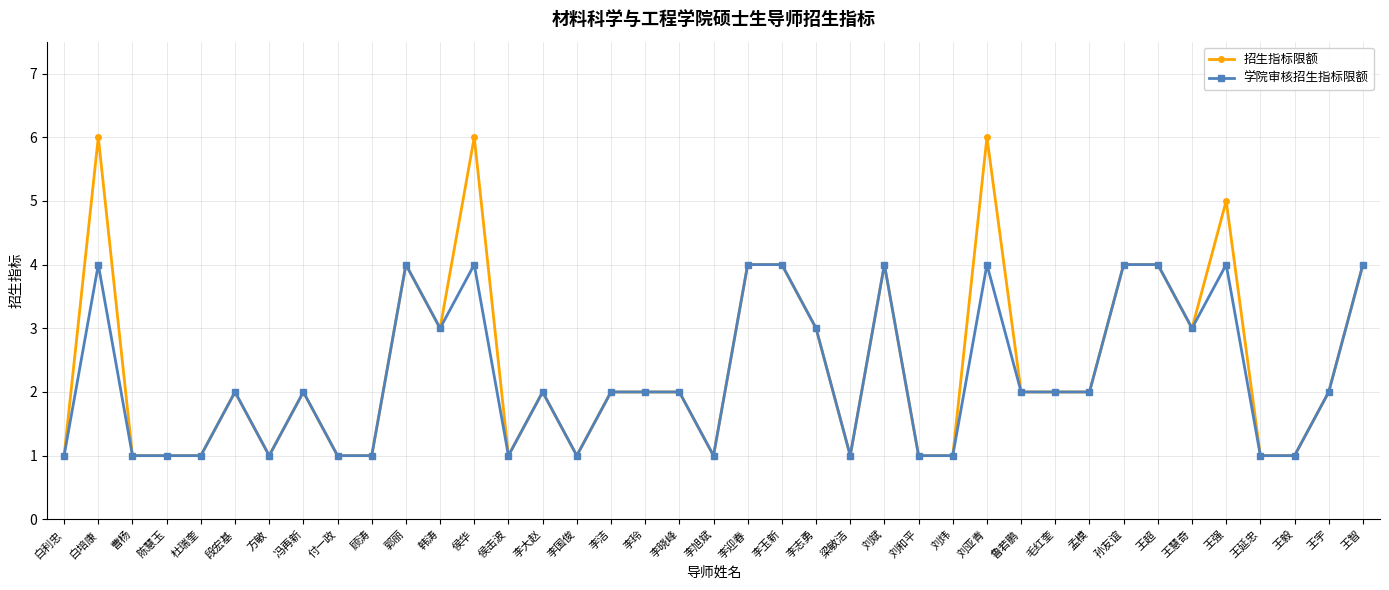

True or false: 招生指标限额 has more than 0 points higher than both neighbors.

True